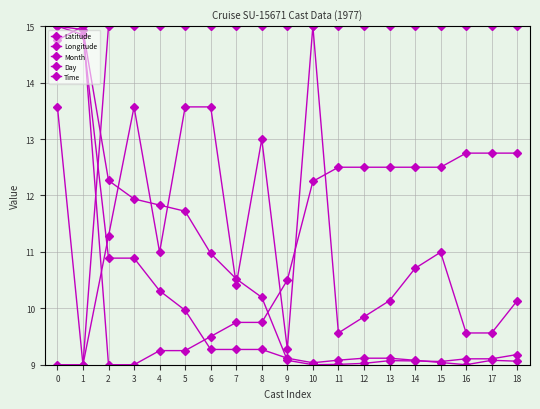

How many values in the Time series exceed 10?

13